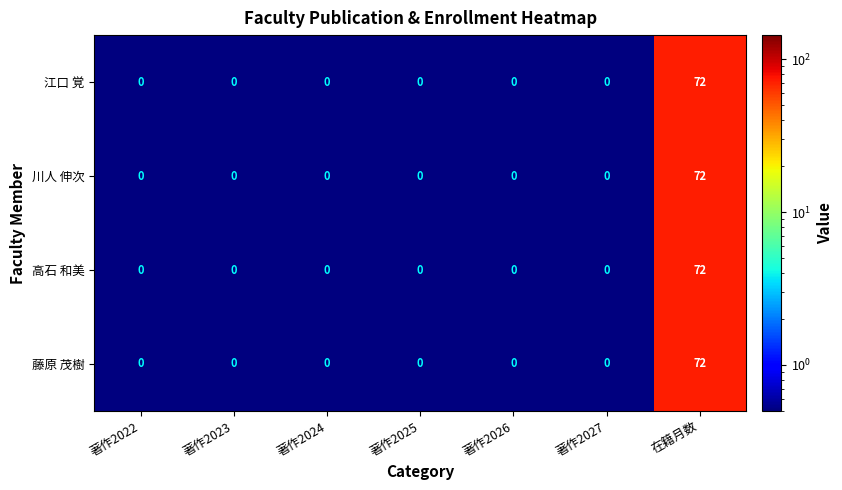

The value of 江口 覚 at 在籍月数 is 127. True or false?

False